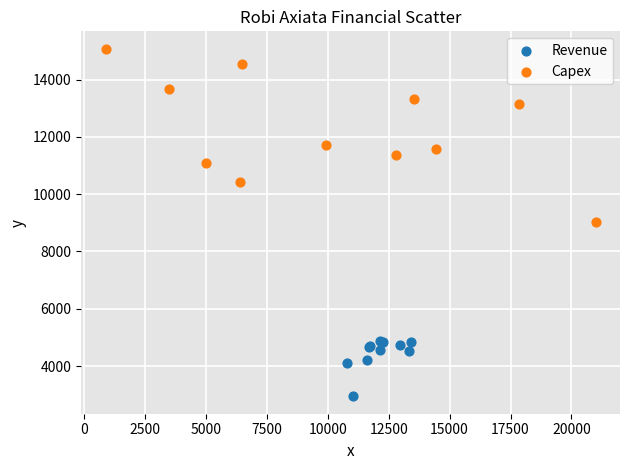

Which series reaches the maximum Y coordinate?

Capex